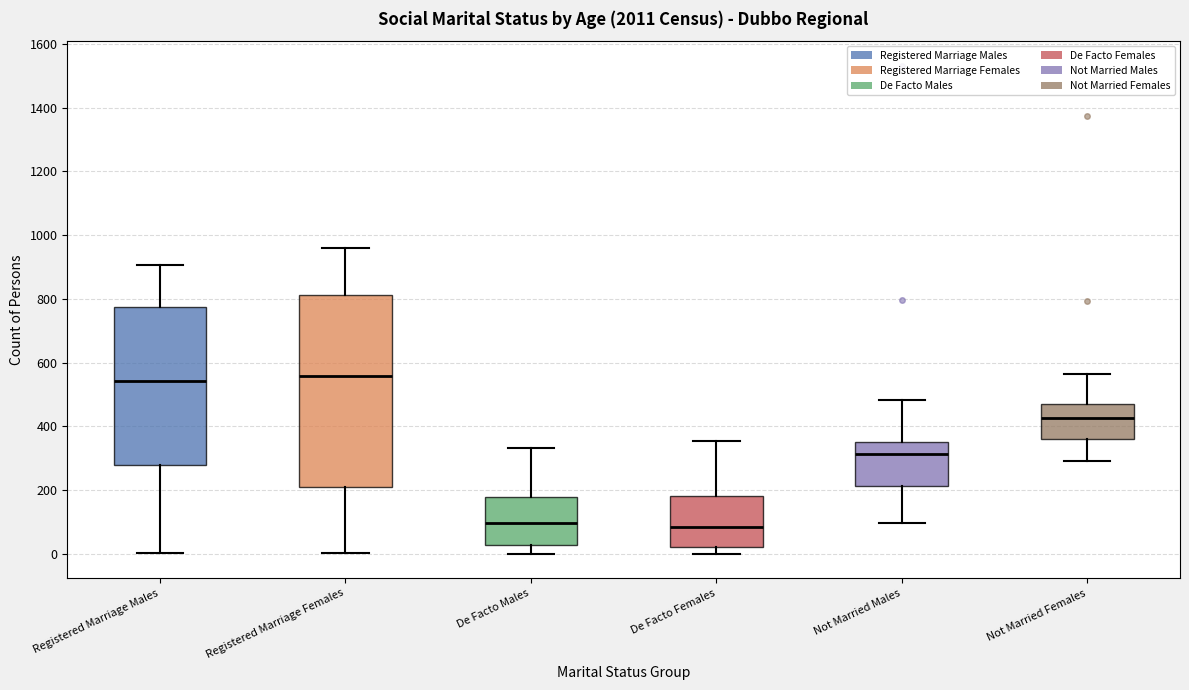

Reading left to right, transcribe this box plot: for each box, give where its median line is, the range the box spans, and where its two whiskers end, as read against the y-axis. The values are not printed on the chart, so give them approximately, as read against the axis.

Registered Marriage Males: median 540, box 280 to 780, whiskers 0 to 900
Registered Marriage Females: median 560, box 220 to 820, whiskers 0 to 960
De Facto Males: median 100, box 20 to 180, whiskers 0 to 340
De Facto Females: median 80, box 20 to 180, whiskers 0 to 360
Not Married Males: median 320, box 220 to 360, whiskers 100 to 480
Not Married Females: median 420, box 360 to 480, whiskers 300 to 560